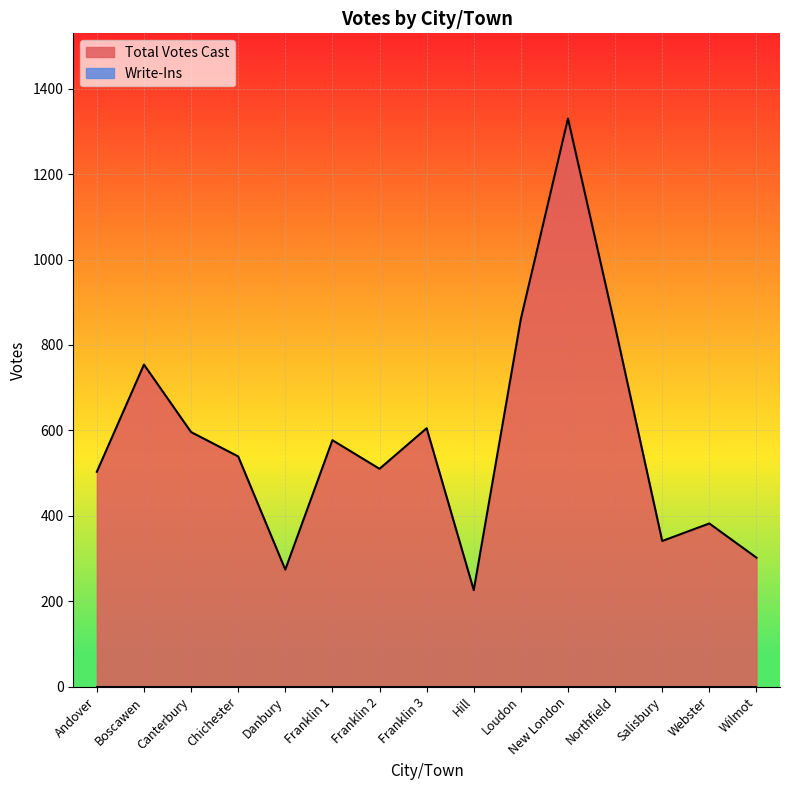

How many interior local valleys (lower than both neighbors) does the data have?

4